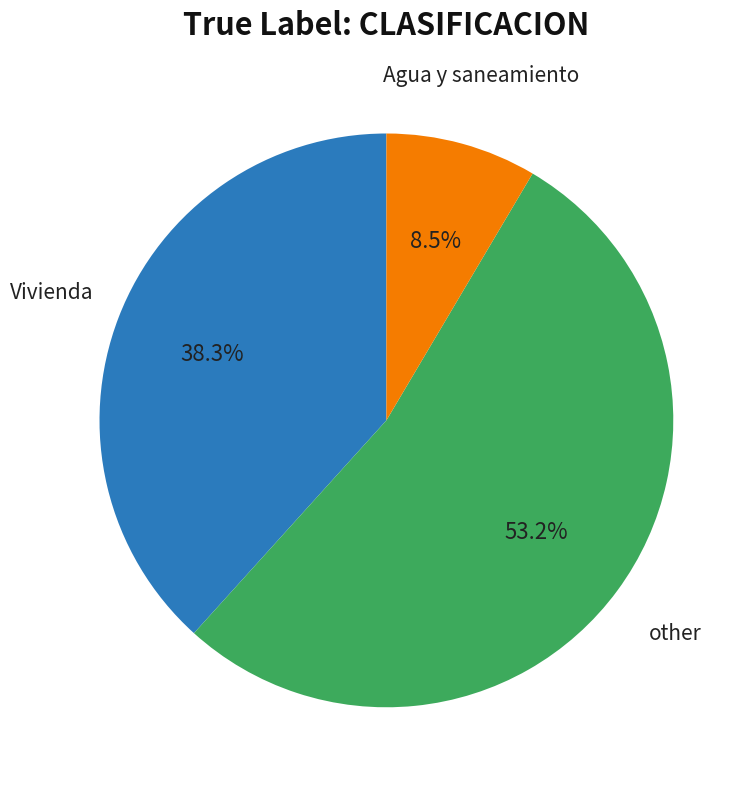

Which slice represents more than half of the pie?

other